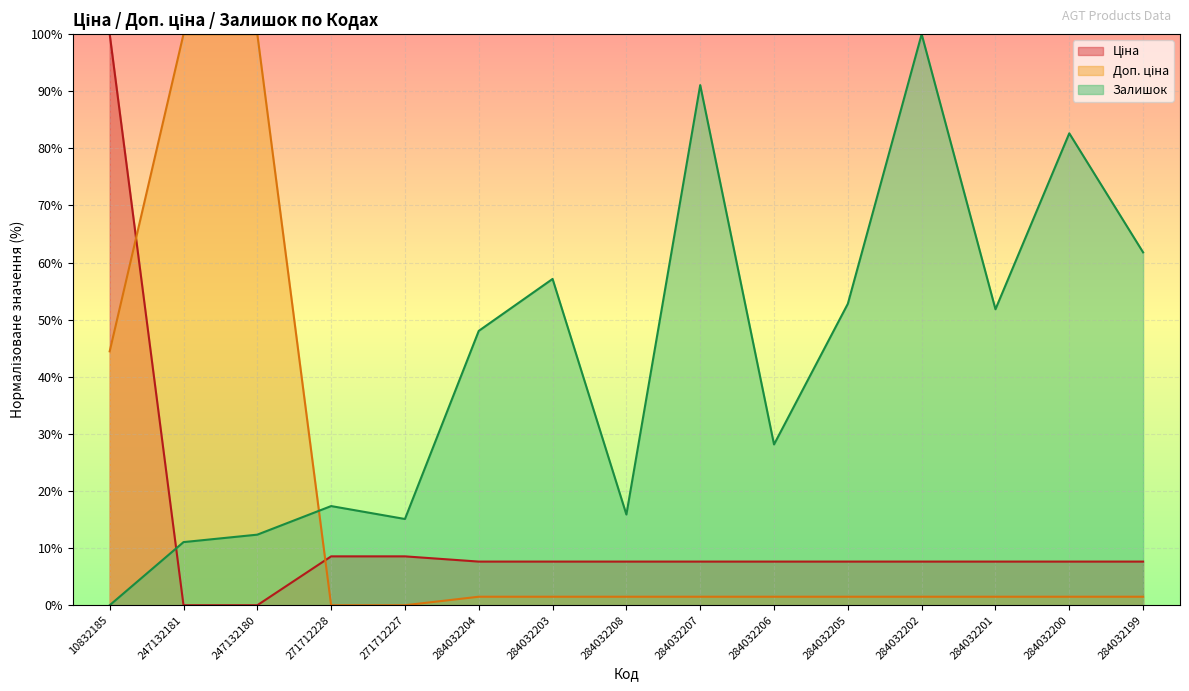

What is the sum of the Доп. ціна values at 284032201 and 284032206?

3.0